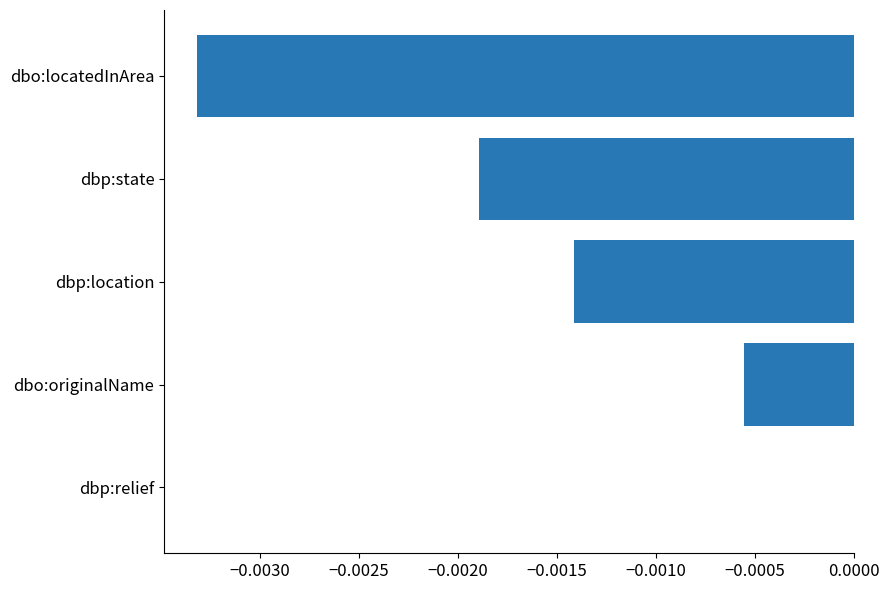

Between dbp:location and dbp:state, which is larger?

dbp:location